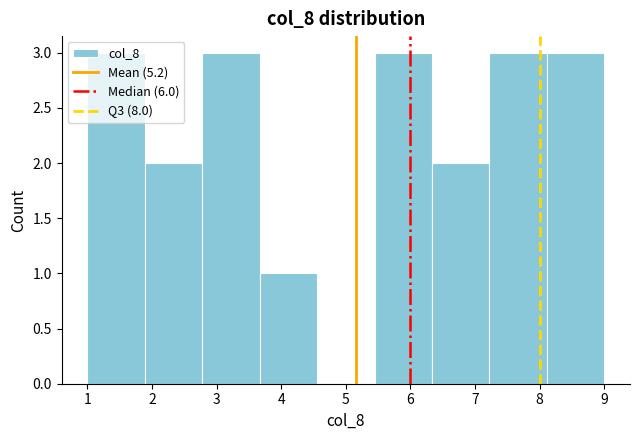

Reading left to right, transcribe this chart: for each bar, give the range it covers on the x-axis and its height. Neither the bar edges nor the heights are printed on the chart, so give them approximately, as read against the axes.

1.0 to 1.9: 3
1.9 to 2.8: 2
2.8 to 3.7: 3
3.7 to 4.6: 1
4.6 to 5.4: 0
5.4 to 6.3: 3
6.3 to 7.2: 2
7.2 to 8.1: 3
8.1 to 9.0: 3